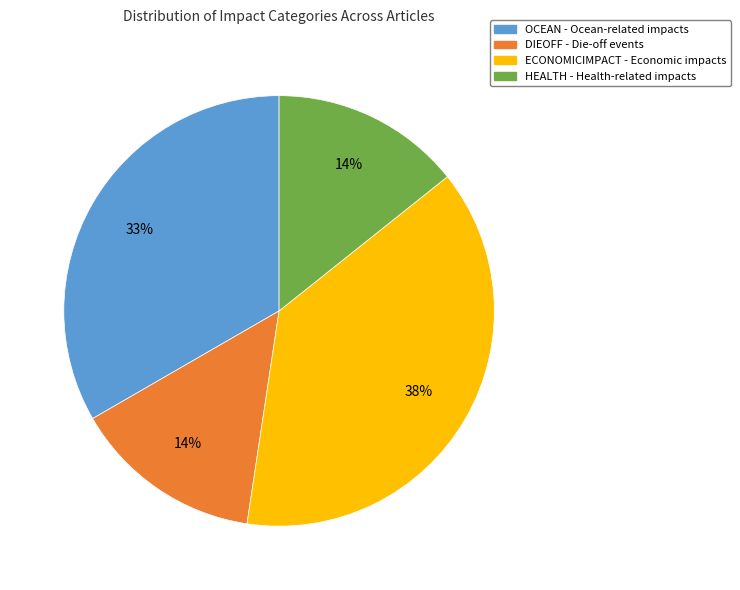

What is the ratio of the value at ECONOMICIMPACT to the value at DIEOFF?

2.7